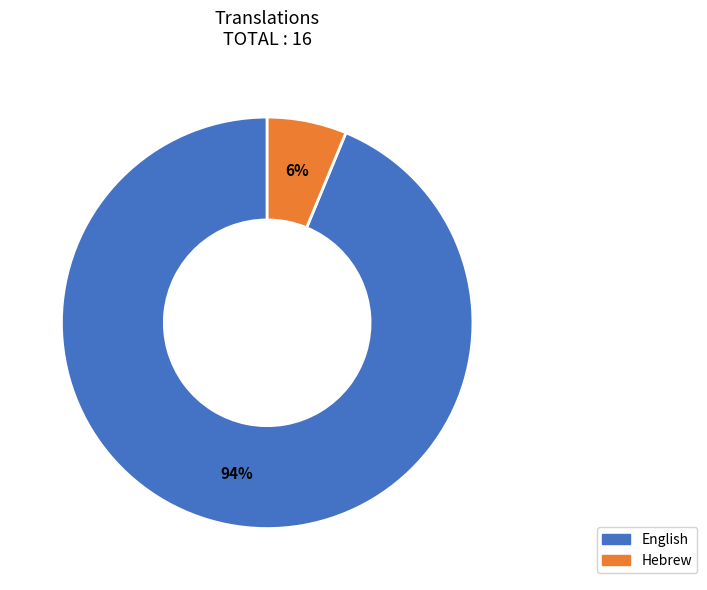

Which has a higher value, English or Hebrew?

English